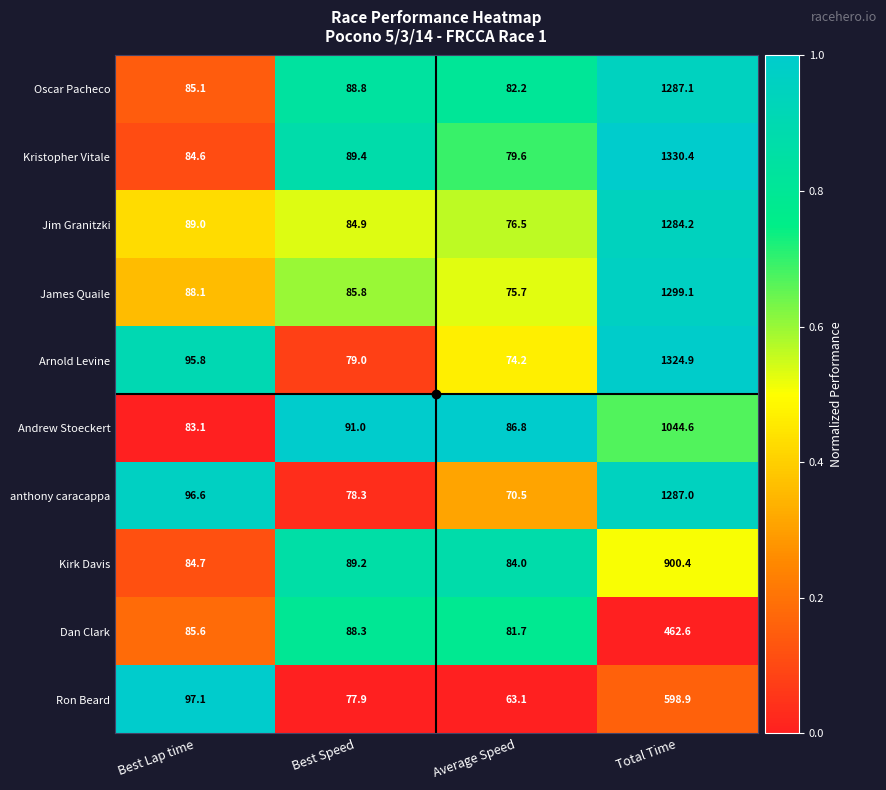

What is the sum of all Andrew Stoeckert values?

1305.5